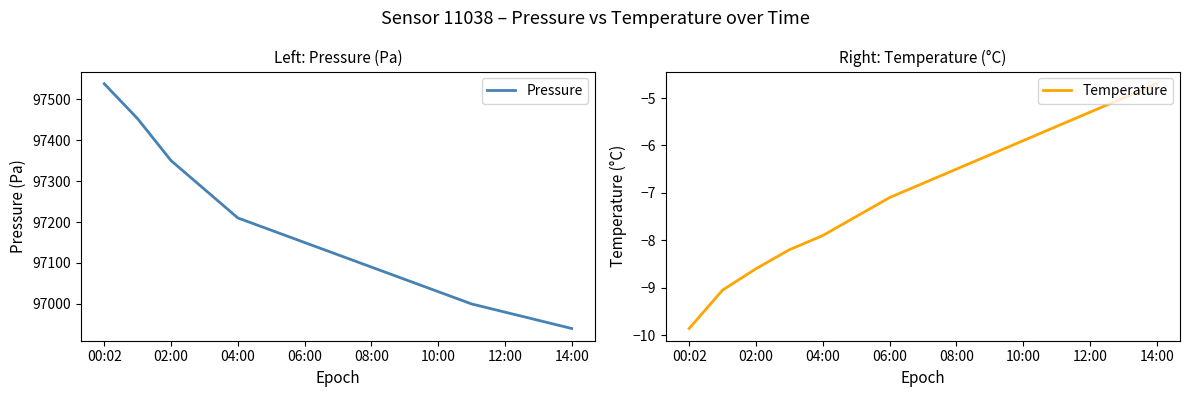

Which series has the largest total across all categories?

Pressure